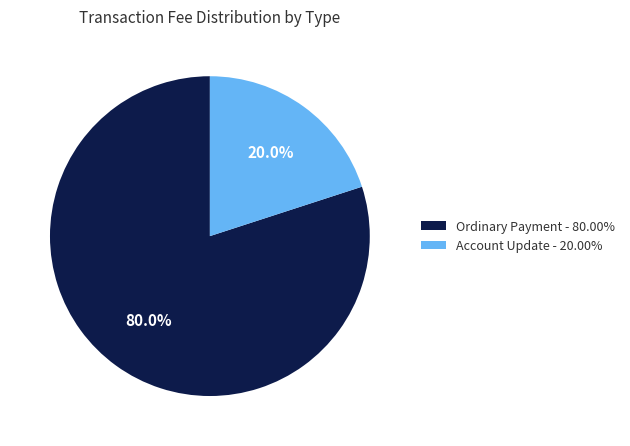

Does Account Update - 20.00% account for over 50% of the chart?

No